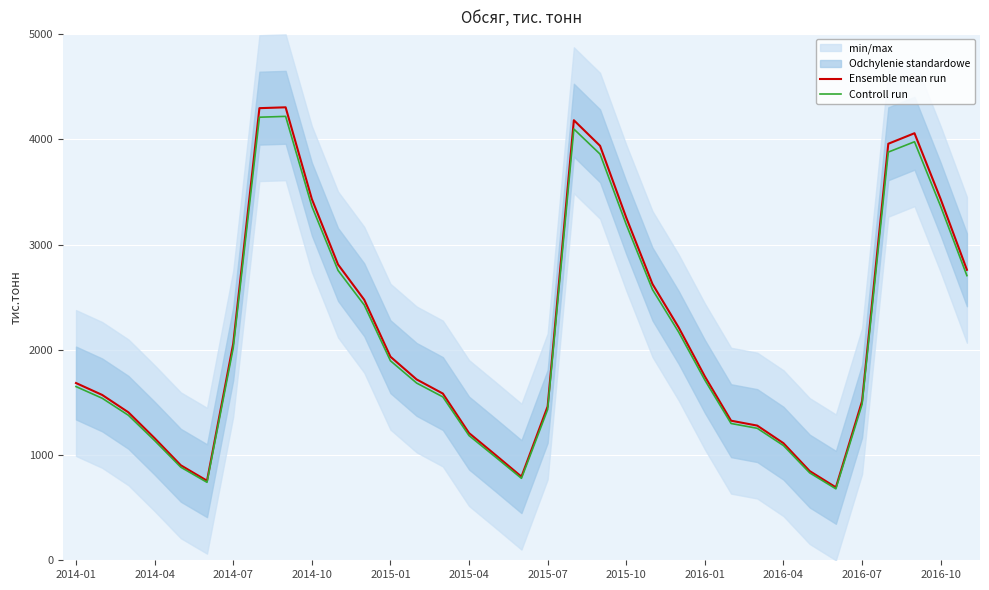

The value of Ensemble mean run at 2015-07 is 1462.1. True or false?

True